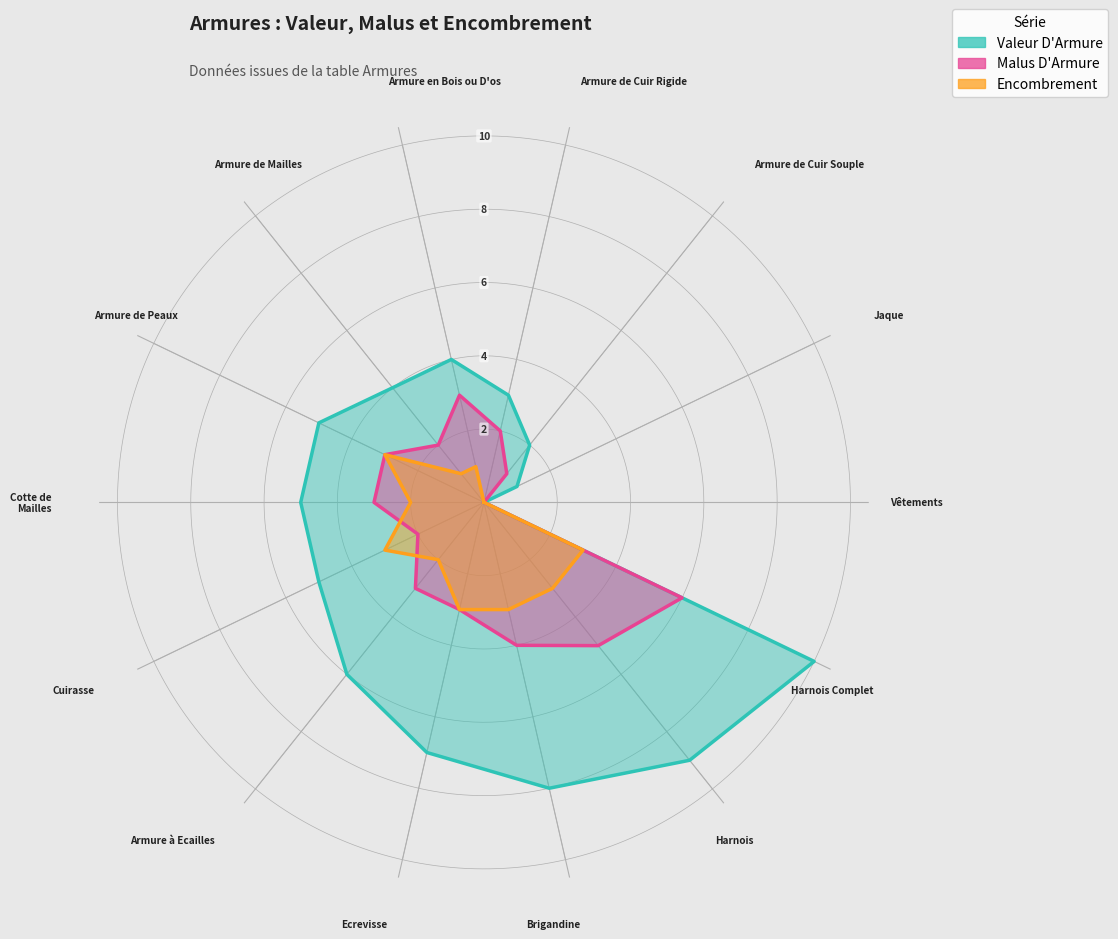

The Encombrement series shows 1 at Armure en Bois ou D'os. True or false?

True